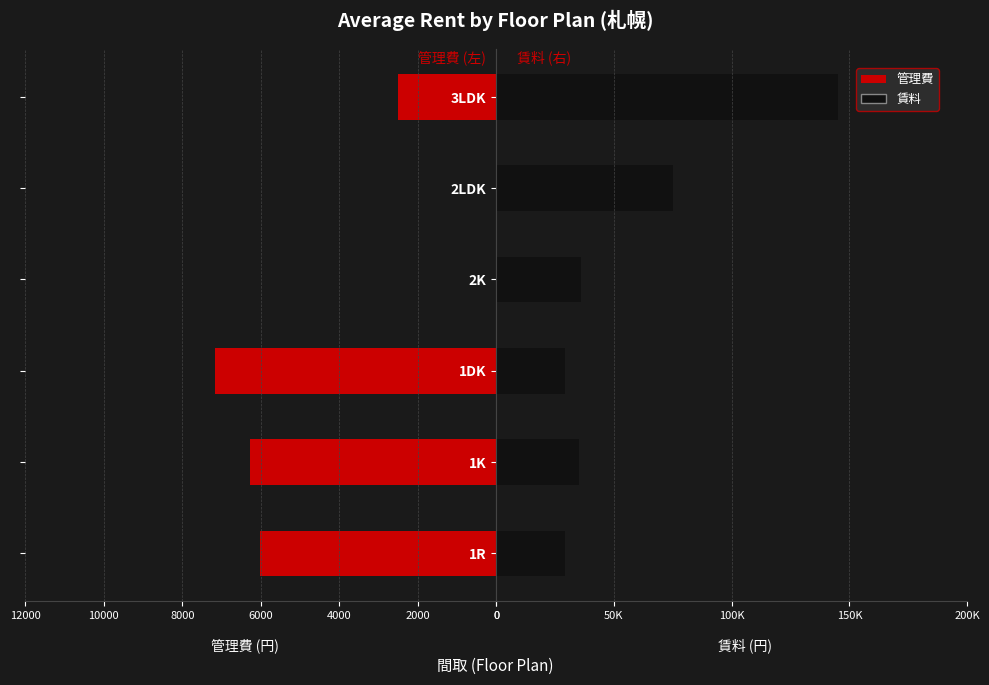

Count the number of data series in this chart.

2